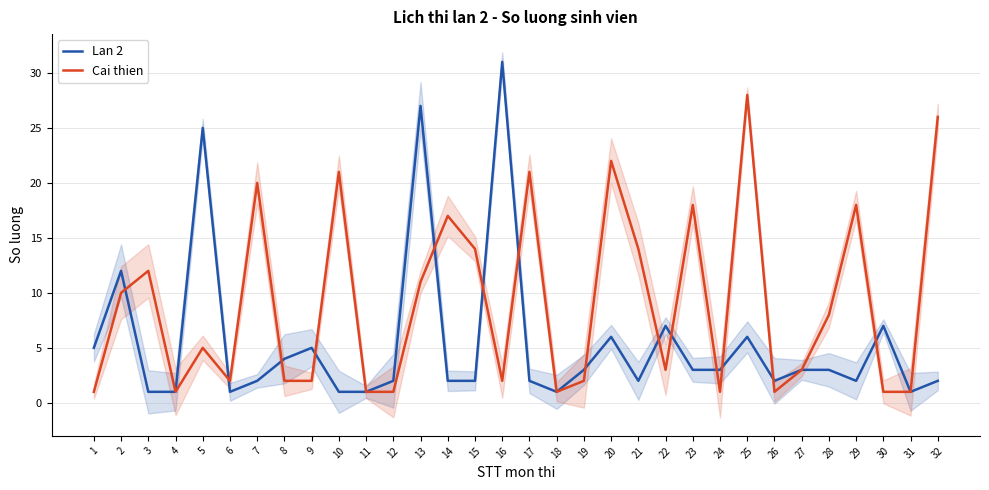

What value does the Cai thien series have at 17, to the nearest 5?

20